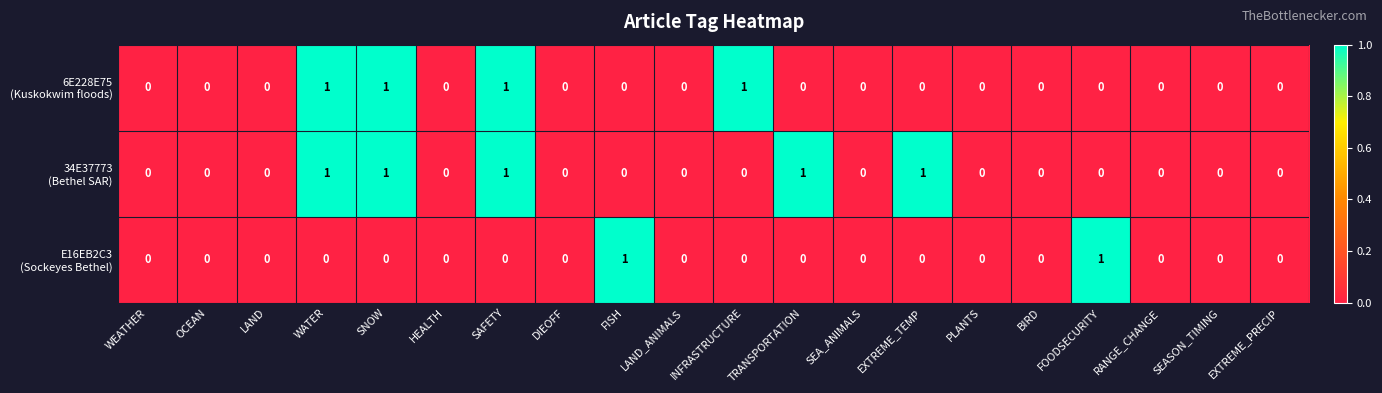

What is the maximum value shown in the chart?

1